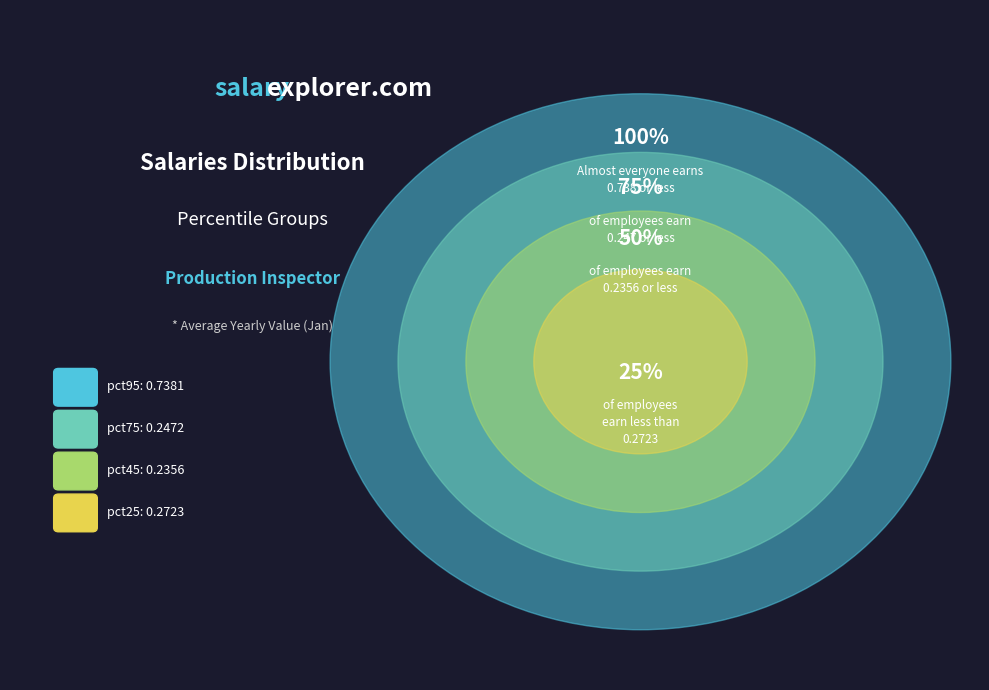

Does pct75 account for over 50% of the chart?

No